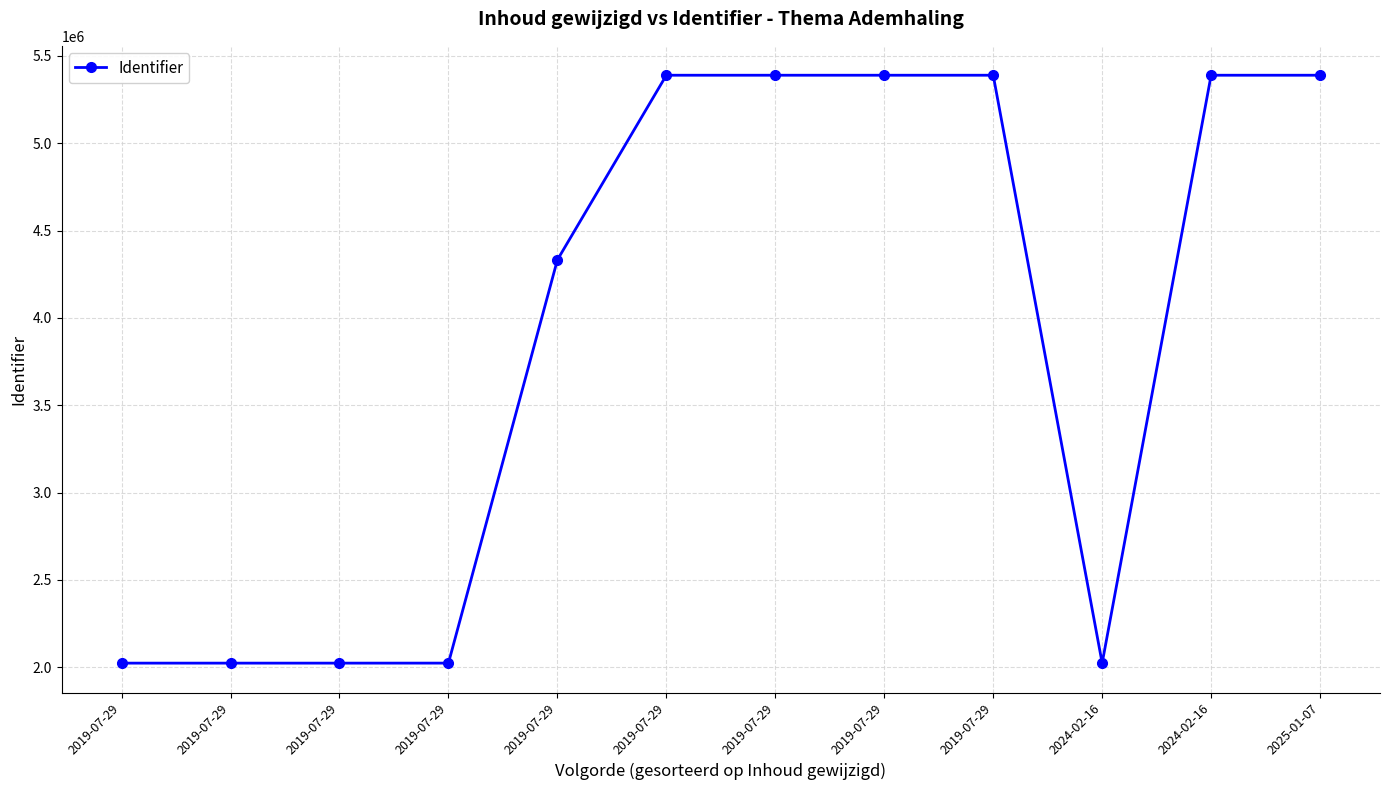

Is this an area chart (filled region under the line)?

No